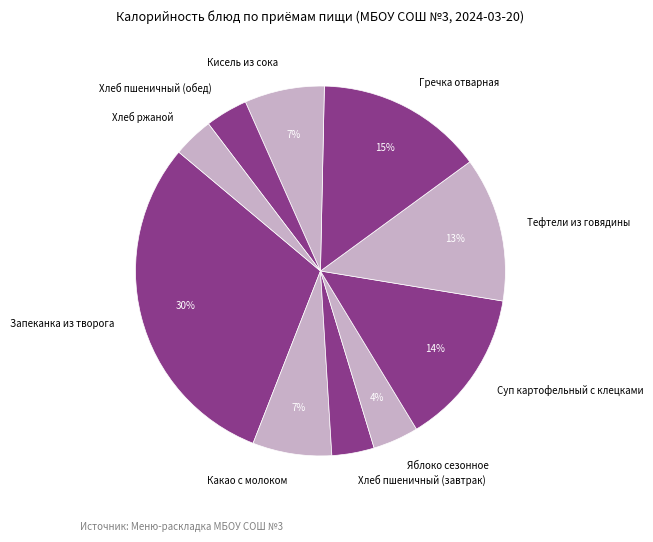

Combined, do Кисель из сока and Суп картофельный с клецками account for over 50%?

No